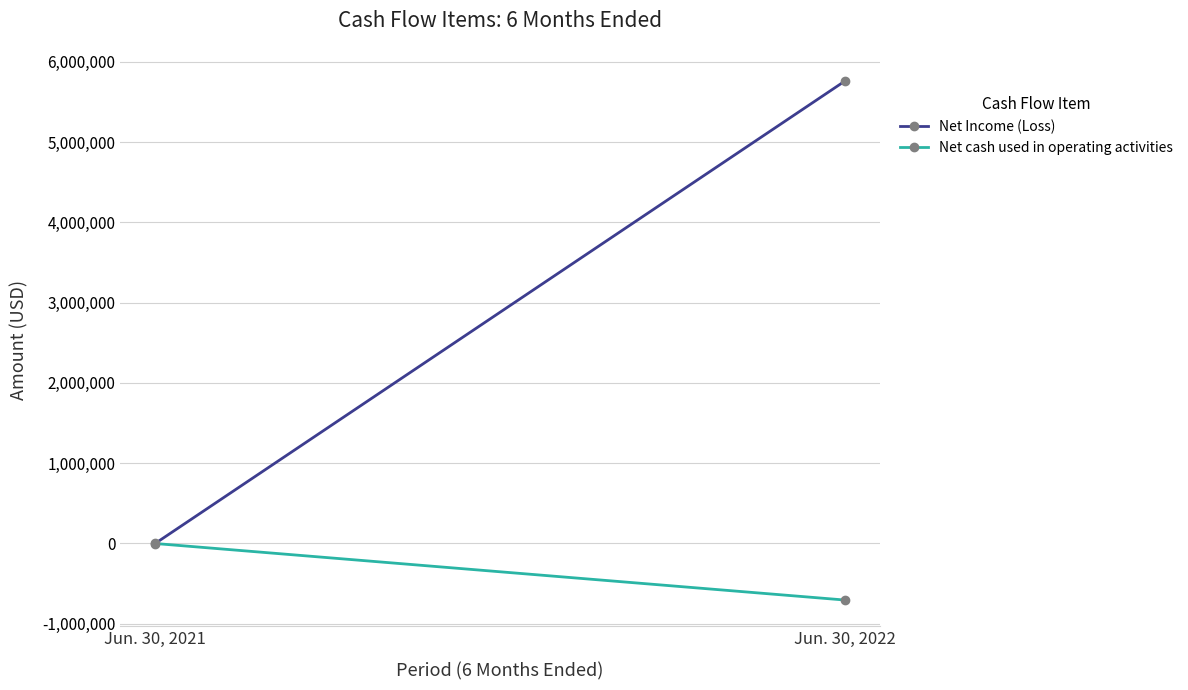

What is the value of the Net cash used in operating activities point at the 2nd from the left?

-707809